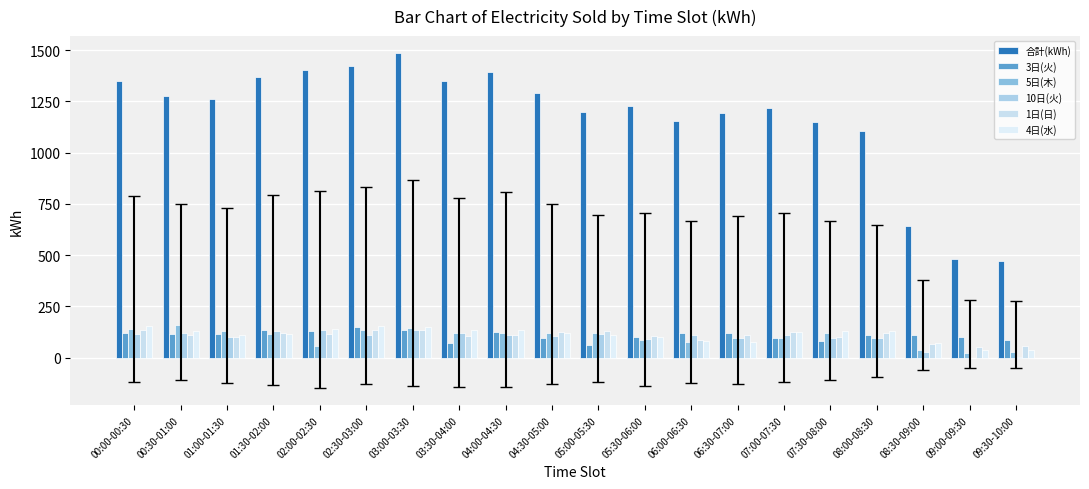

What is the total value across all series at 08:00-08:30?

1652